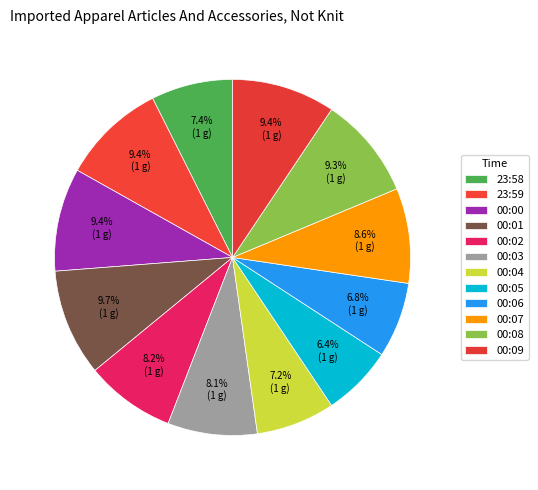

To the nearest percent, what is the combined percentage of 00:07 and 00:03?

17%